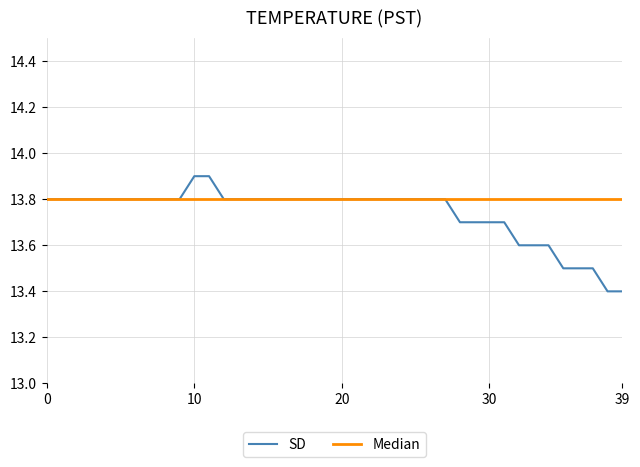

Which series has the largest total across all categories?

Median